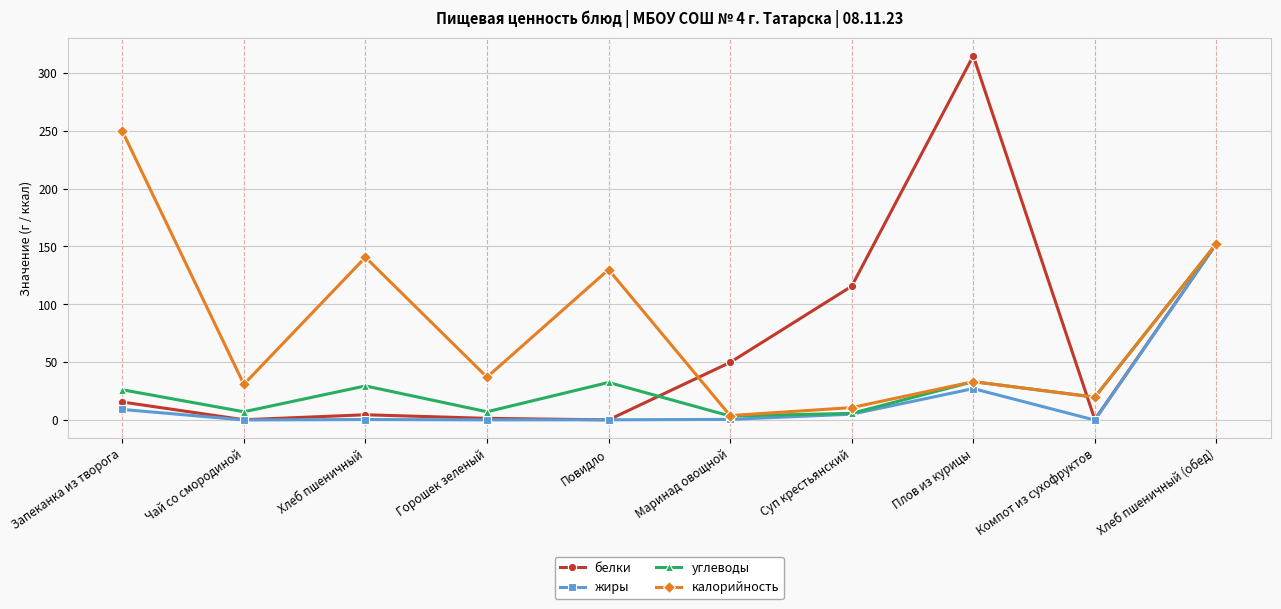

What are all the series names shown in the legend?

белки, жиры, углеводы, калорийность